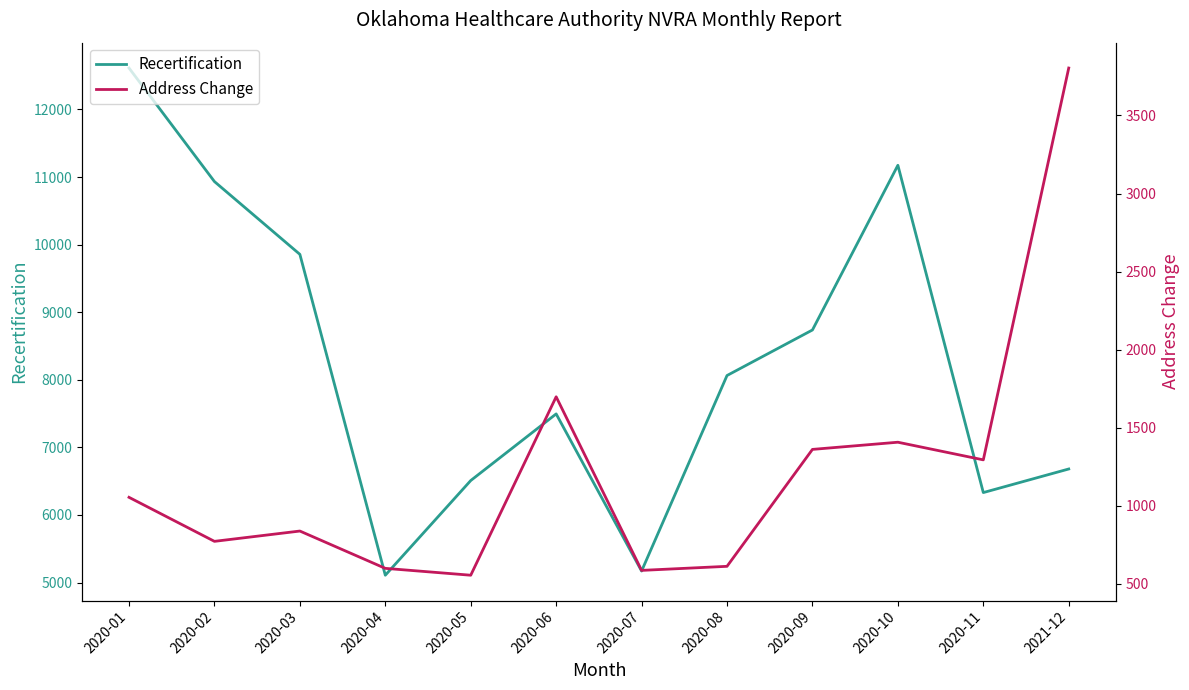

True or false: Address Change and Recertification intersect in this chart.

False